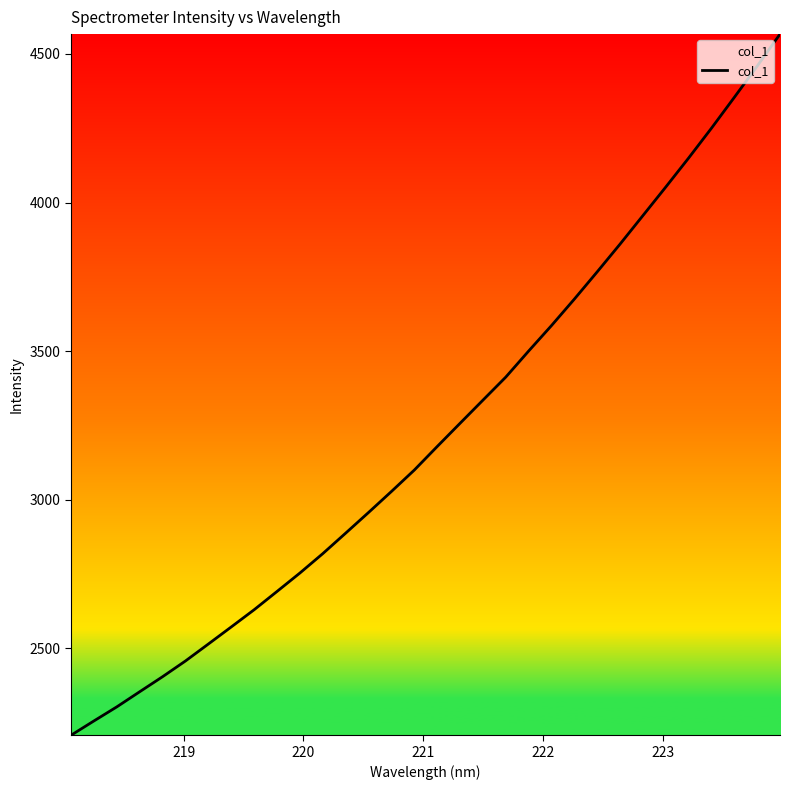

What is the difference between the maximum and minimum values?

2359.1